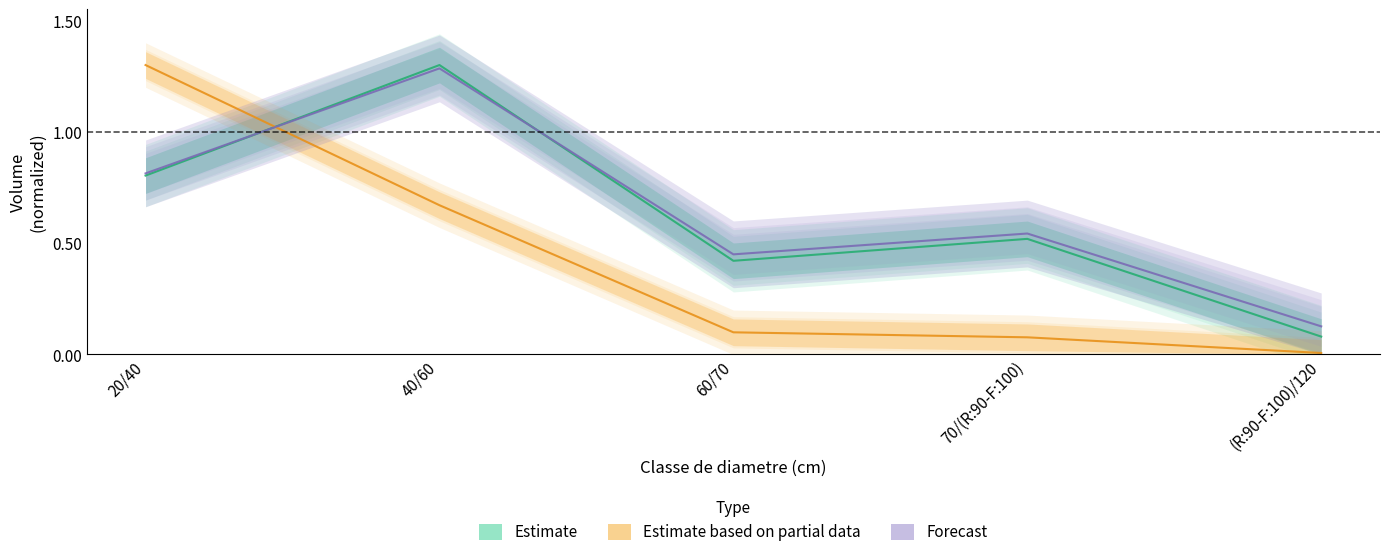

What is the difference between the maximum and minimum values in the Forecast series?

1.2